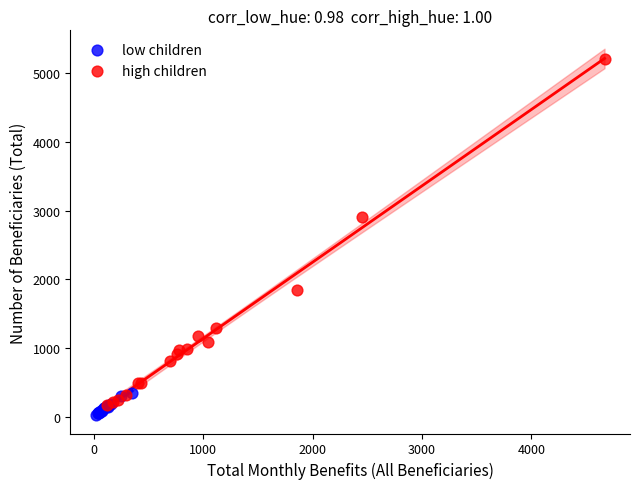

Which series has the largest Y range (max minus min)?

high children